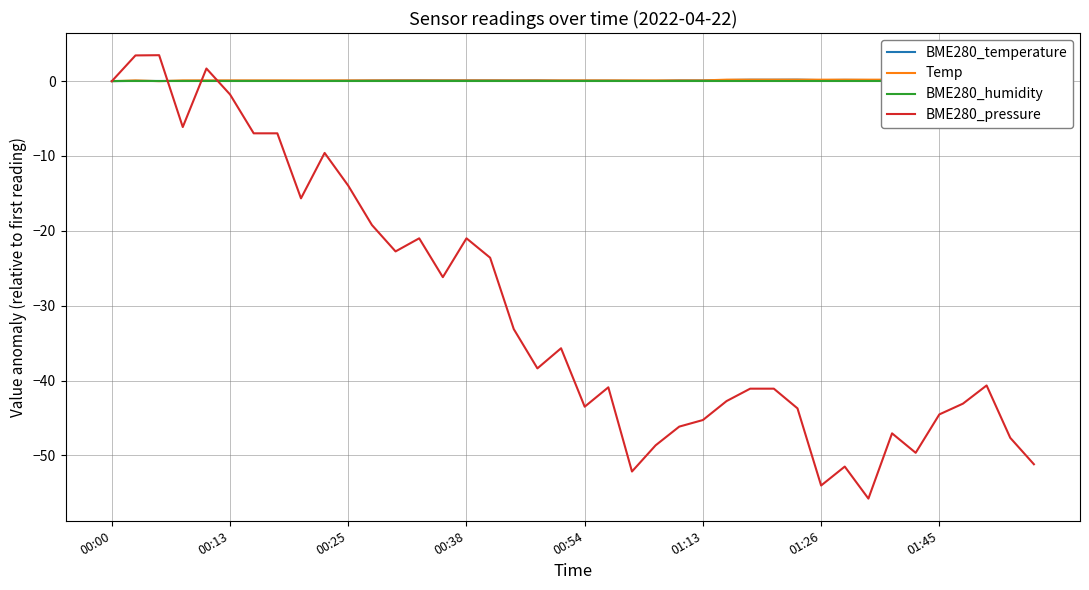

Which series has the widest spread of values?

BME280_pressure